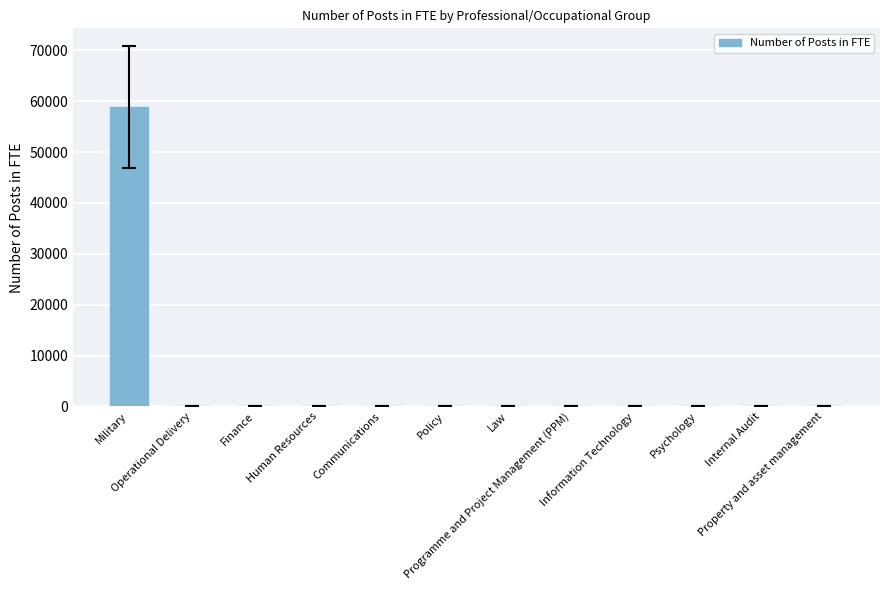

What is the greatest value displayed?

58805.9